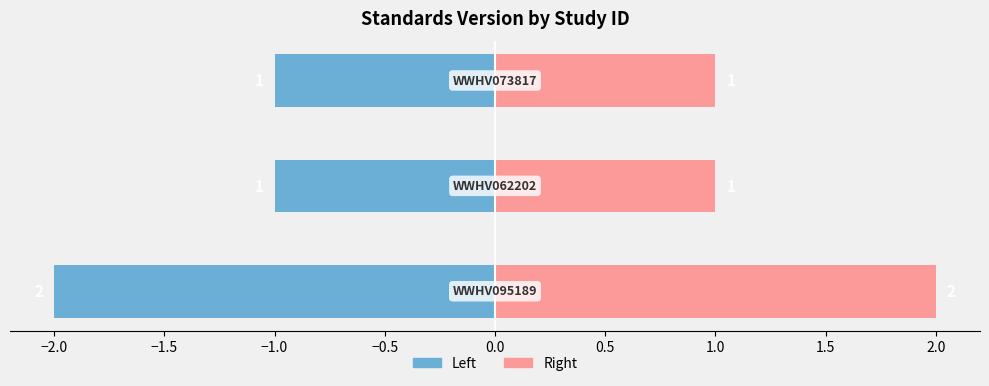

Reading left to right, extract all data points from this chart.

Standards Version (Left): -2	-1	-1
Standards Version (Right): 2	1	1